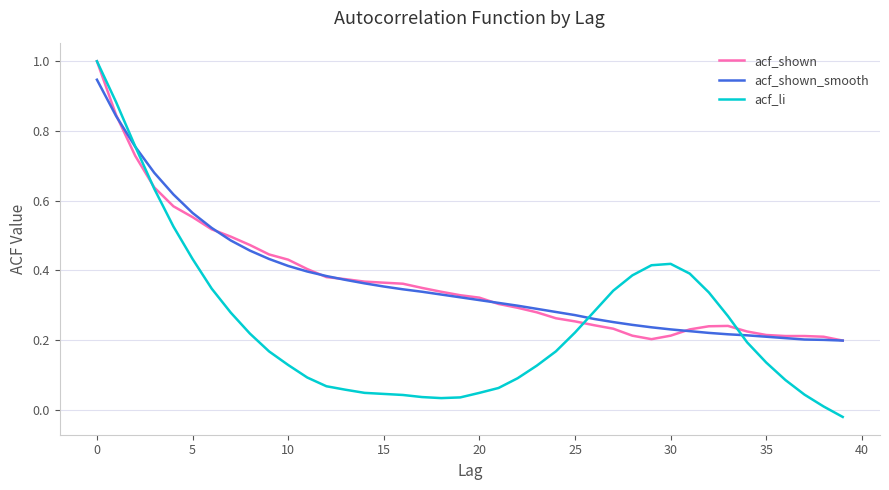

What is the greatest value displayed?

1.0